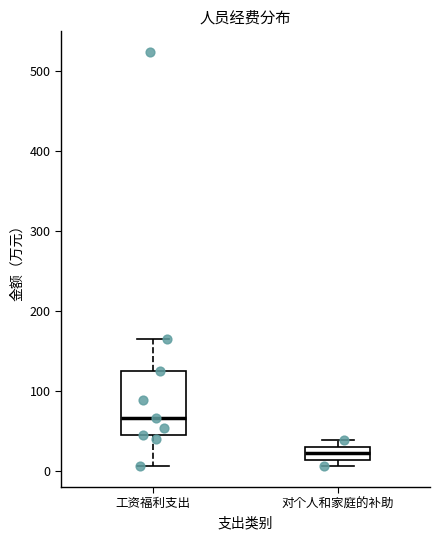

Reading left to right, read every box against the y-axis: the position of its median line, the range the box covers, and the ends of its whiskers. The values are not printed on the chart, so give them approximately, as read against the axis.

工资福利支出: median 70, box 40 to 120, whiskers 10 to 170
对个人和家庭的补助: median 20, box 10 to 30, whiskers 10 (just below the box's lower edge) to 40